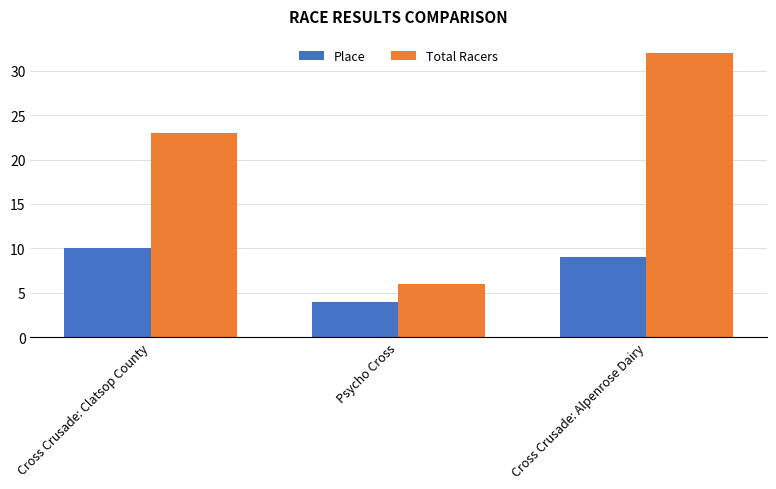

What is the difference between the highest and lowest values at Psycho Cross?

2